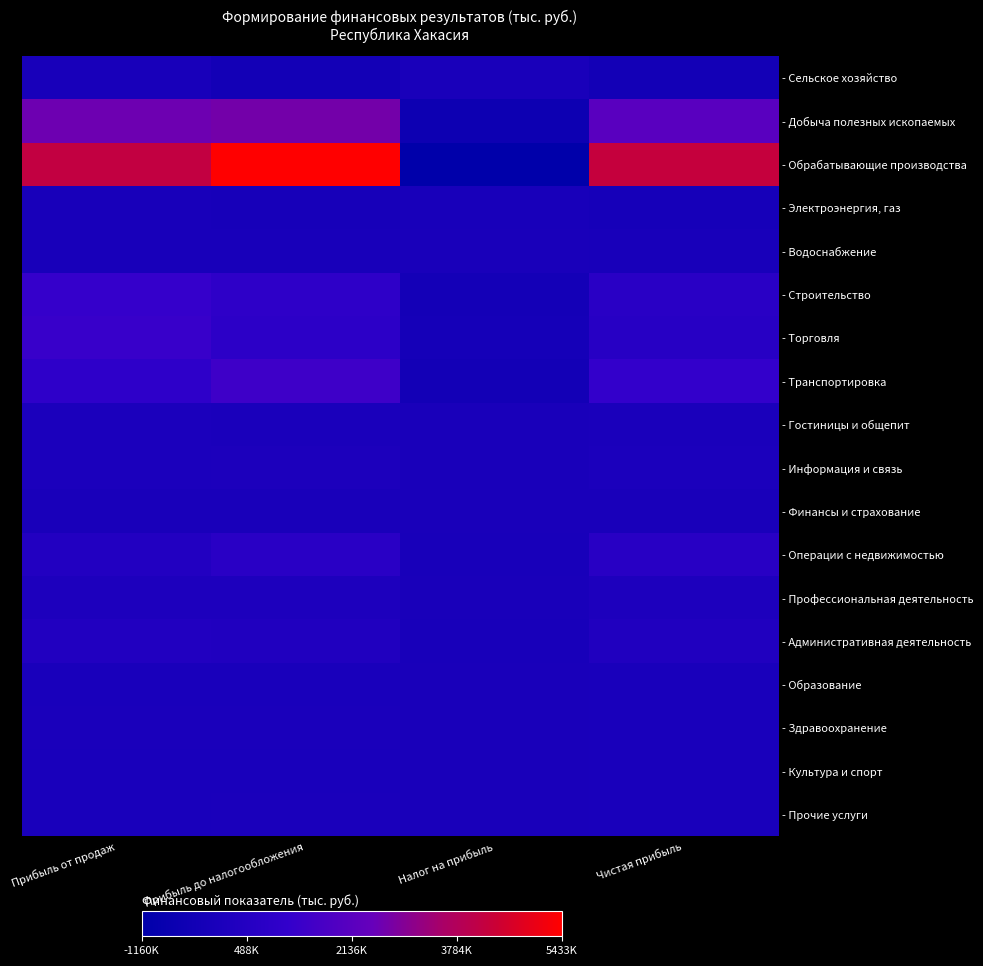

At Прибыль до налогообложения, list the series in order from largest to smallest.

- Обрабатывающие производства, - Добыча полезных ископаемых, - Транспортировка, - Строительство, - Торговля, - Операции с недвижимостью, - Административная деятельность, - Профессиональная деятельность, - Информация и связь, - Гостиницы и общепит, - Здравоохранение, - Прочие услуги, - Культура и спорт, - Образование, - Финансы и страхование, - Водоснабжение, - Электроэнергия, газ, - Сельское хозяйство